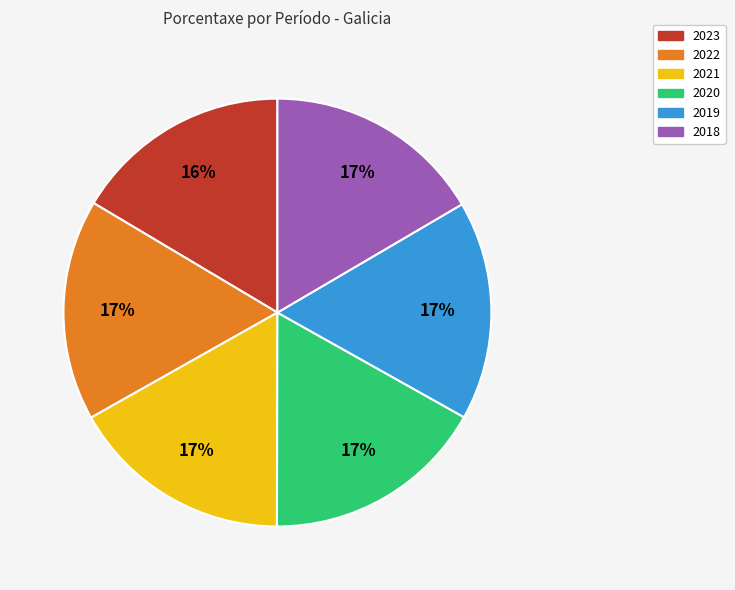

What is the ratio of the value at 2021 to the value at 2018?

1.0